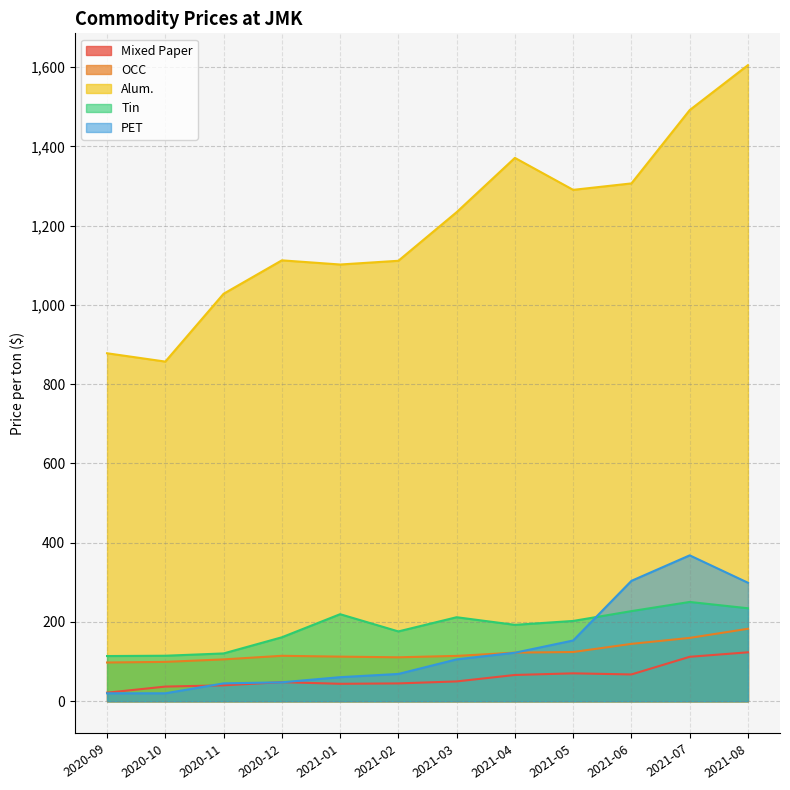

How many values in the PET series are below 105?

6